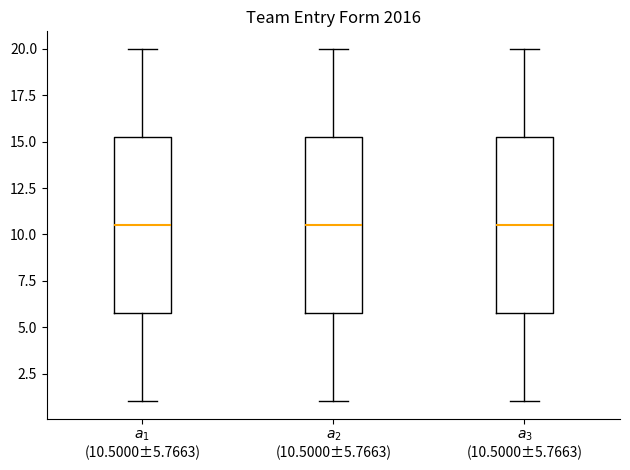

Reading left to right, read every box against the y-axis: the position of its median line, the range the box covers, and the ends of its whiskers. The values are not printed on the chart, so give them approximately, as read against the axis.

$a_{1}$ (10.5000±5.7663): median 10.5, box 6.0 to 15.5, whiskers 1.0 to 20.0
$a_{2}$ (10.5000±5.7663): median 10.5, box 6.0 to 15.5, whiskers 1.0 to 20.0
$a_{3}$ (10.5000±5.7663): median 10.5, box 6.0 to 15.5, whiskers 1.0 to 20.0